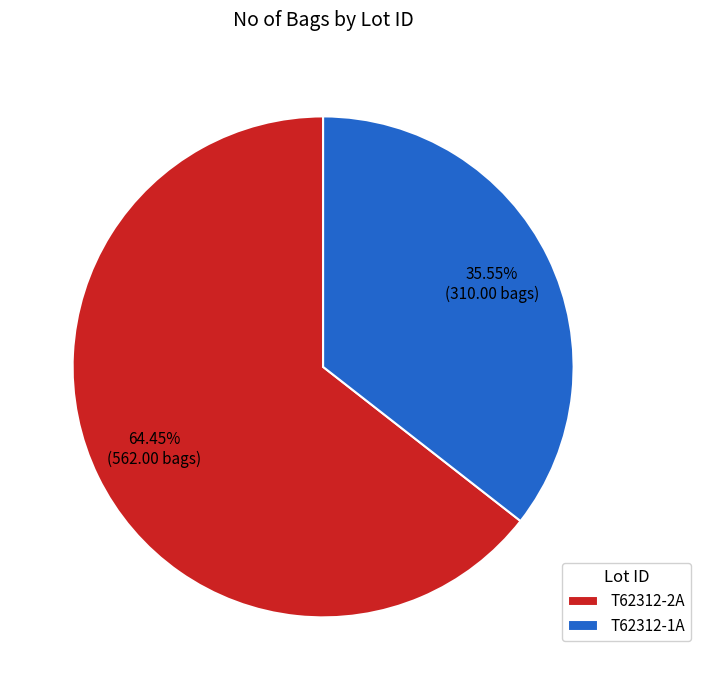

Rank the categories by value from lowest to highest.

T62312-1A, T62312-2A